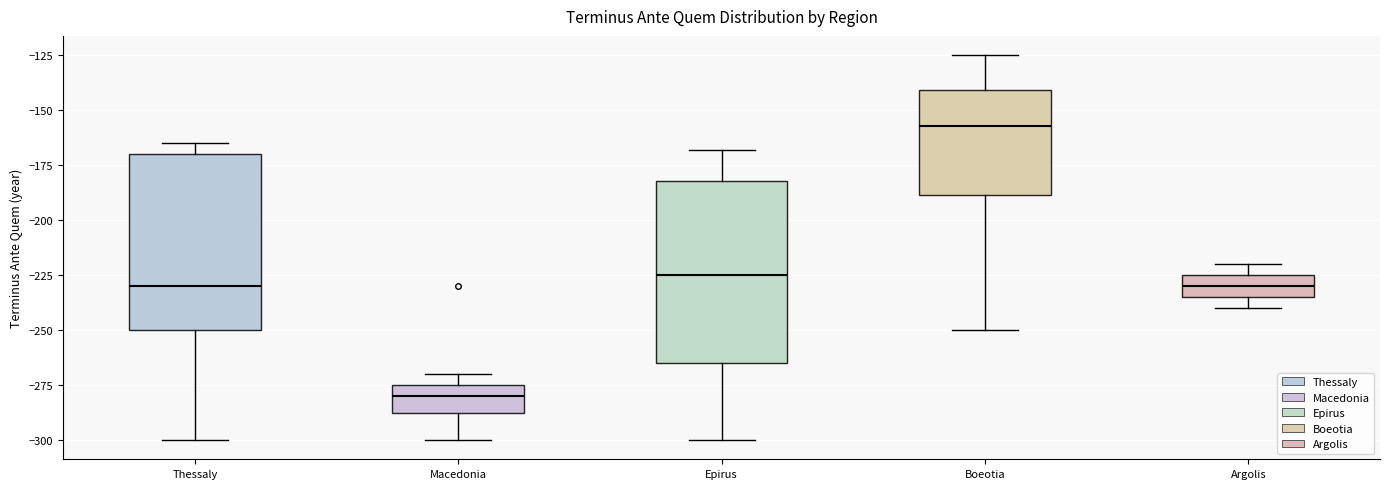

Where is the lower edge of the box for Epirus on the y-axis? The values are not printed on the chart, so give them approximately, as read against the axis.

-265